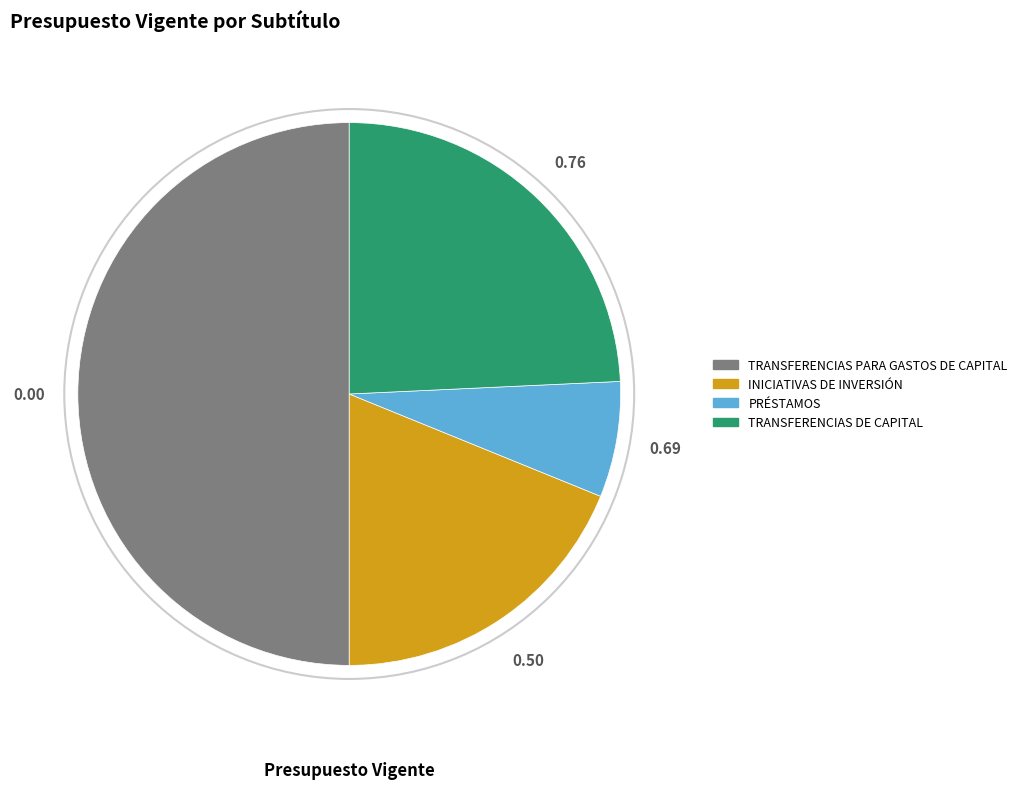

What is the smallest slice in the pie chart?

PRÉSTAMOS